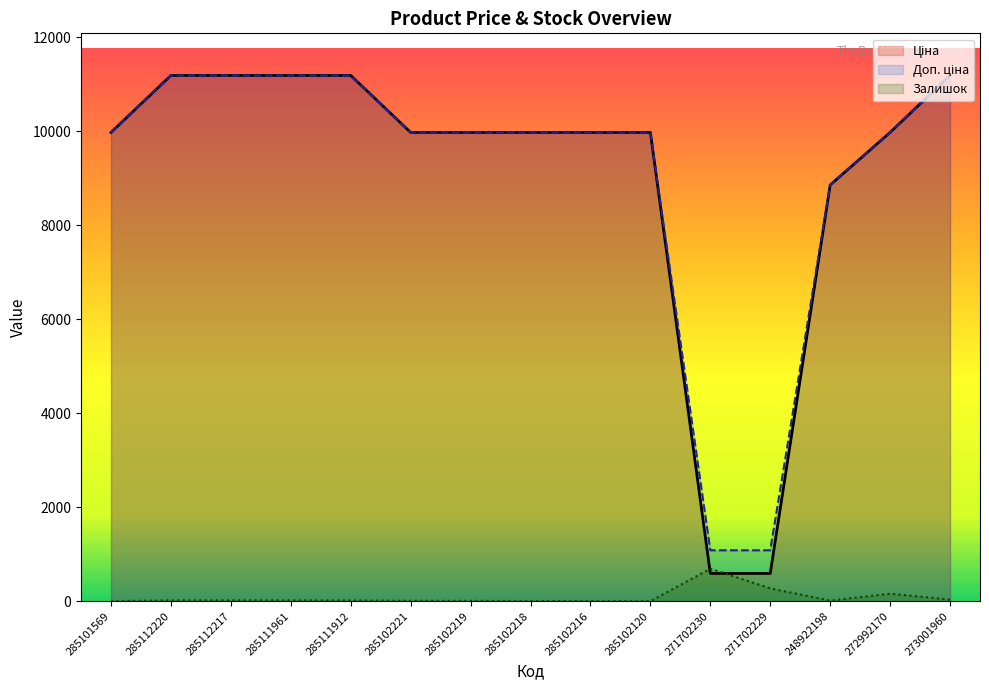

Between 285102219 and 285111912, which is larger?

285111912